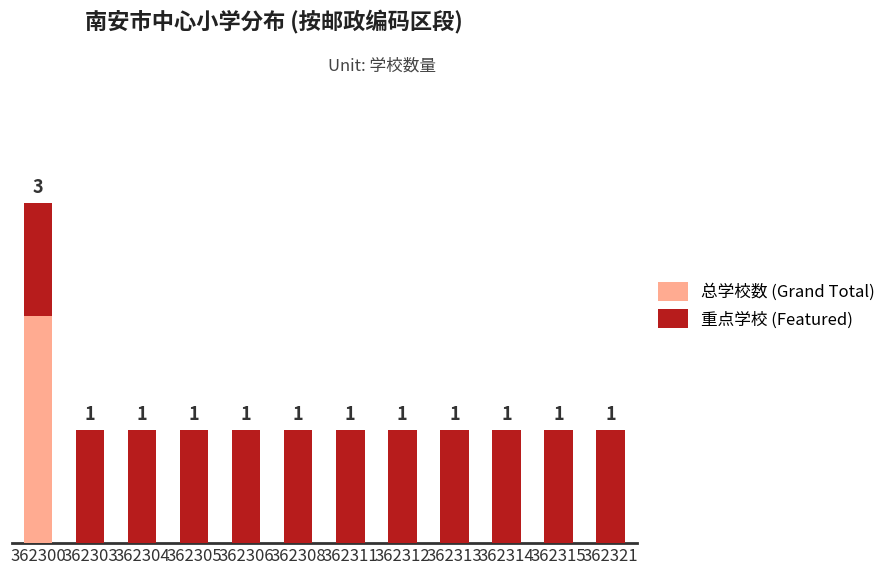

What is the total value across all series at 362300?

4